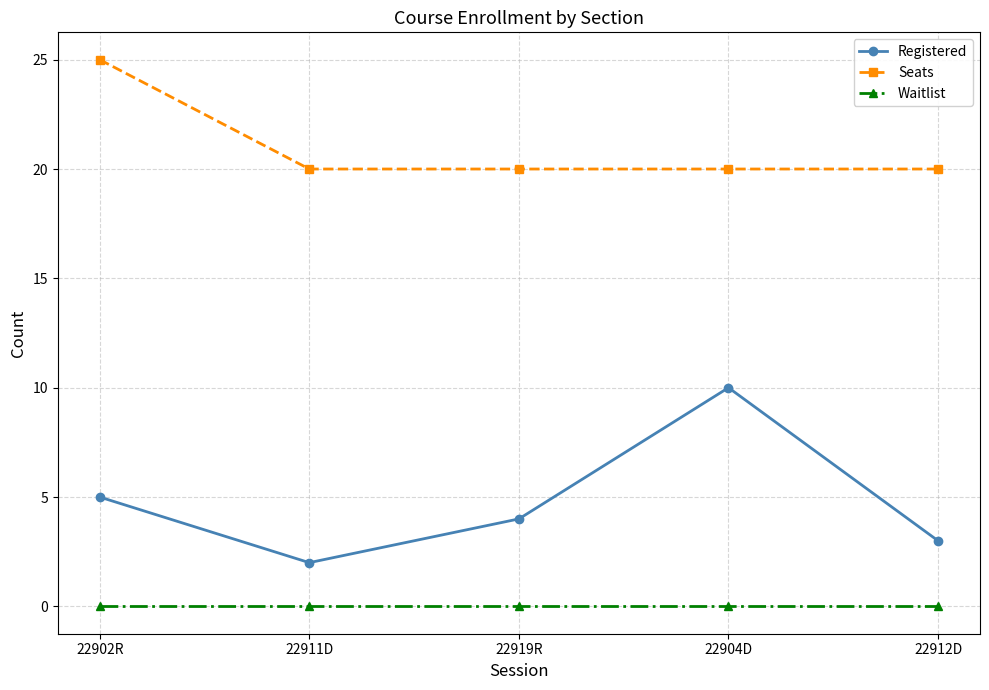

What is the average value of the Seats series?

21